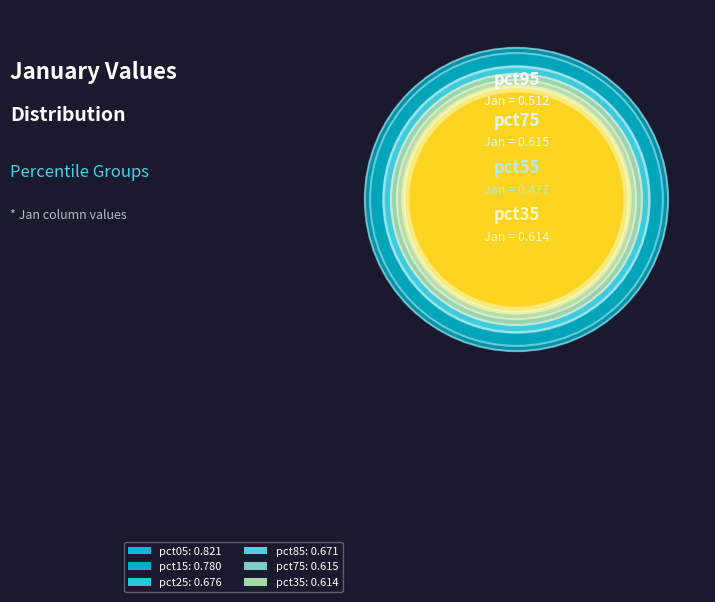

Count the number of slices in the pie.

10